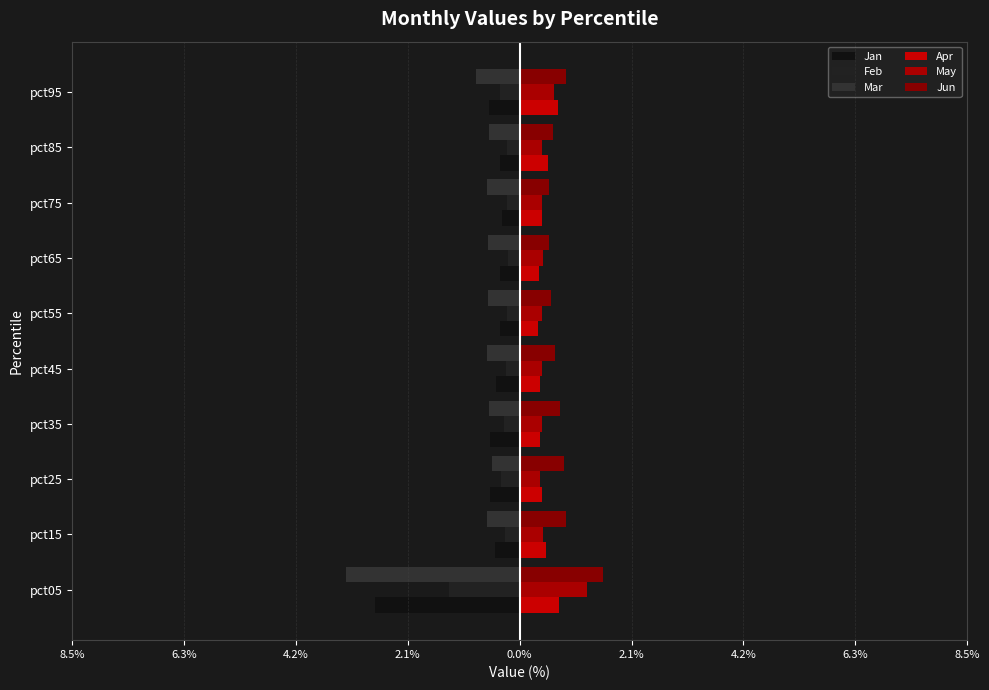

What is the difference between the second highest and second lowest values in the Jan series?

0.2